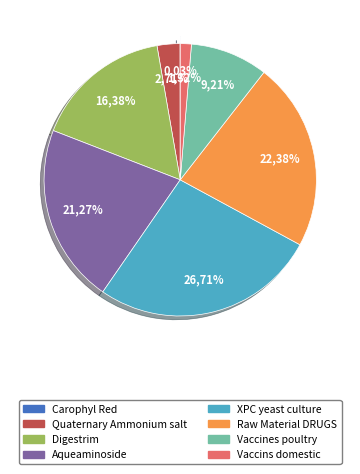

To the nearest percent, what is the difference between the Vaccins domestic and XPC yeast culture slice percentages?

25%